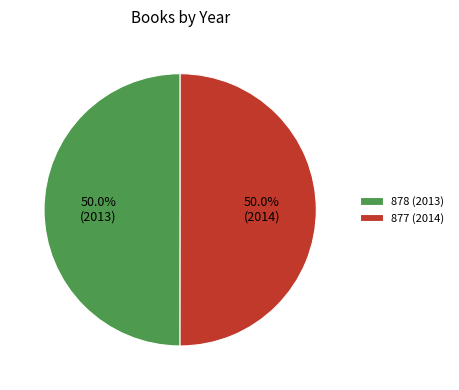

What percentage do 878 (2013) and 877 (2014) together represent?

100.0%